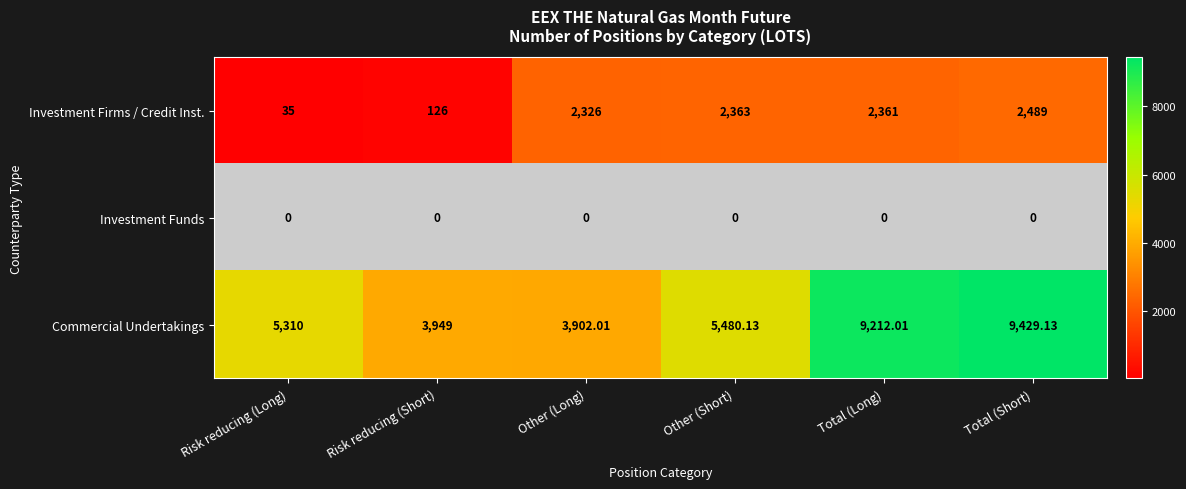

What is the lowest value of the Investment Firms / Credit Inst. series?

35.0